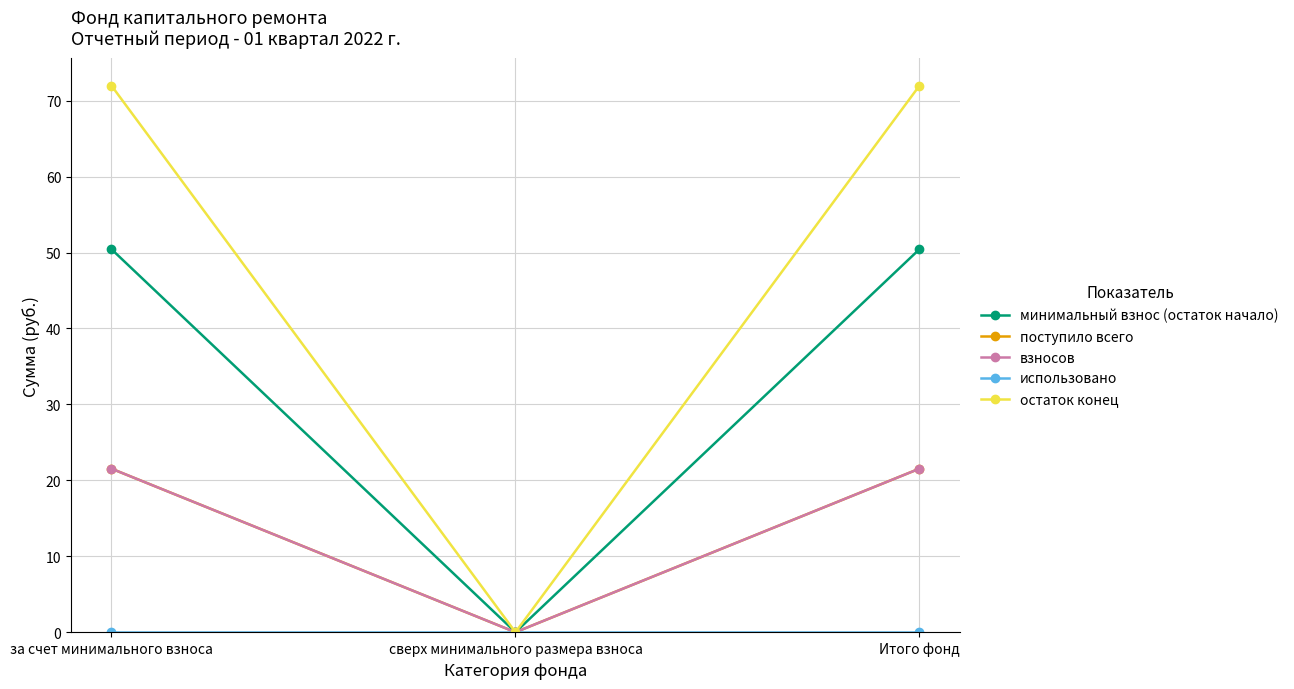

List the labels in order of взносов value, largest first.

за счет минимального взноса, Итого фонд, сверх минимального размера взноса